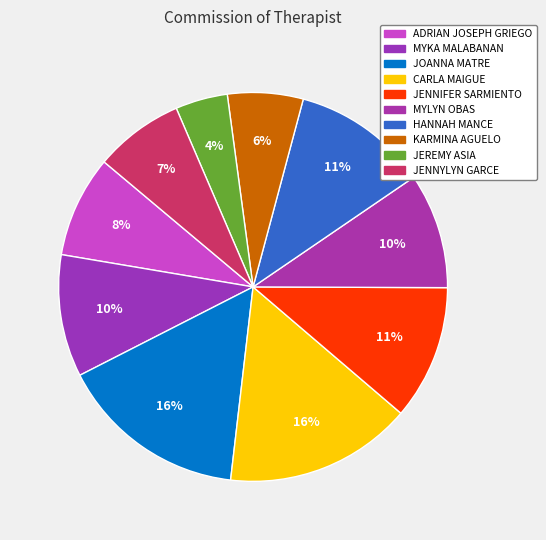

How many segments does this pie chart have?

10